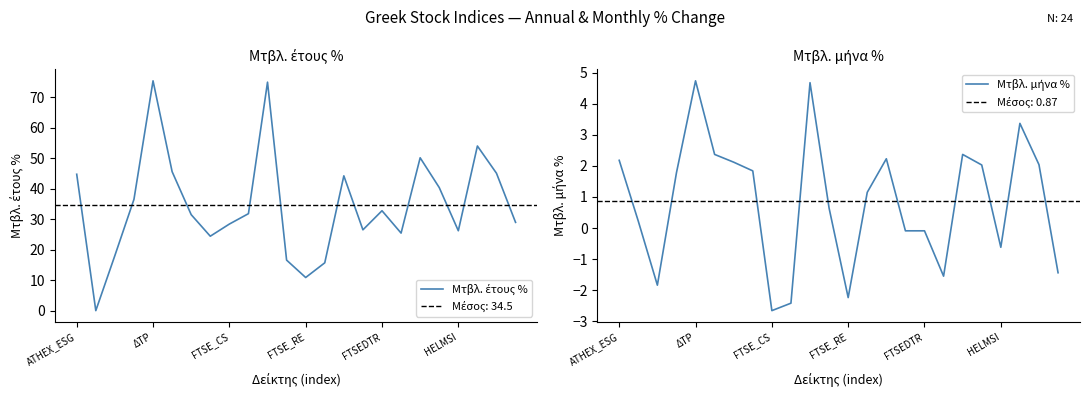

How many times do Μτβλ. έτους % and Μτβλ. μήνα % cross each other?

2